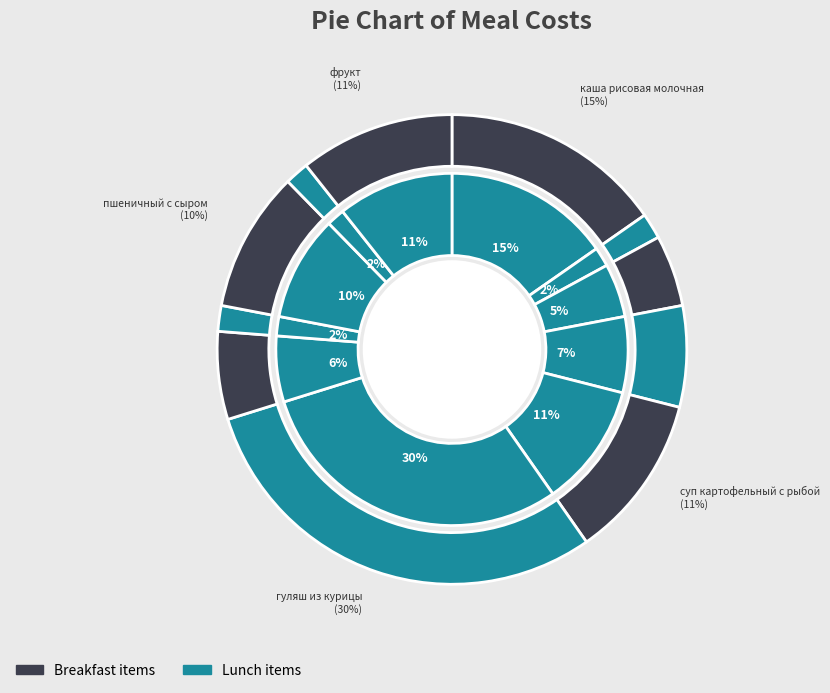

To the nearest percent, what portion does пшеничный с сыром represent?

10%